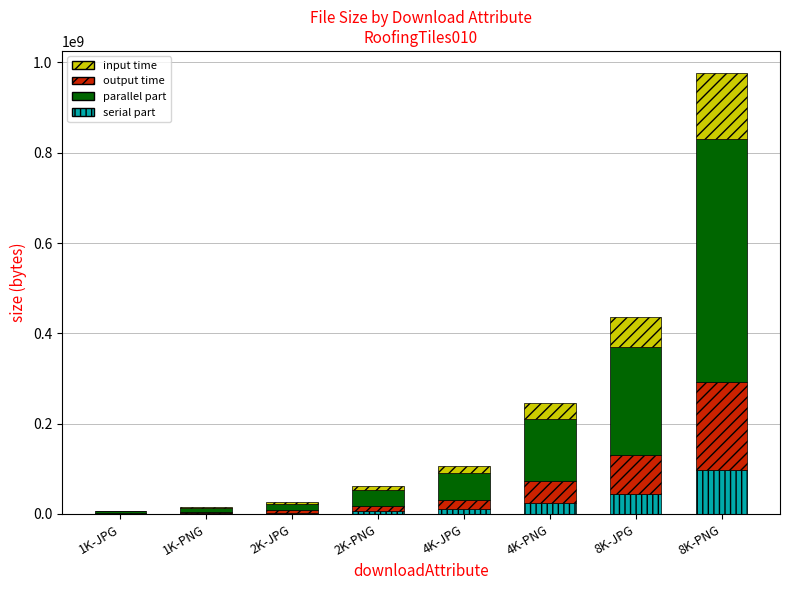

At which category is the sum across all series the highest?

8K-PNG